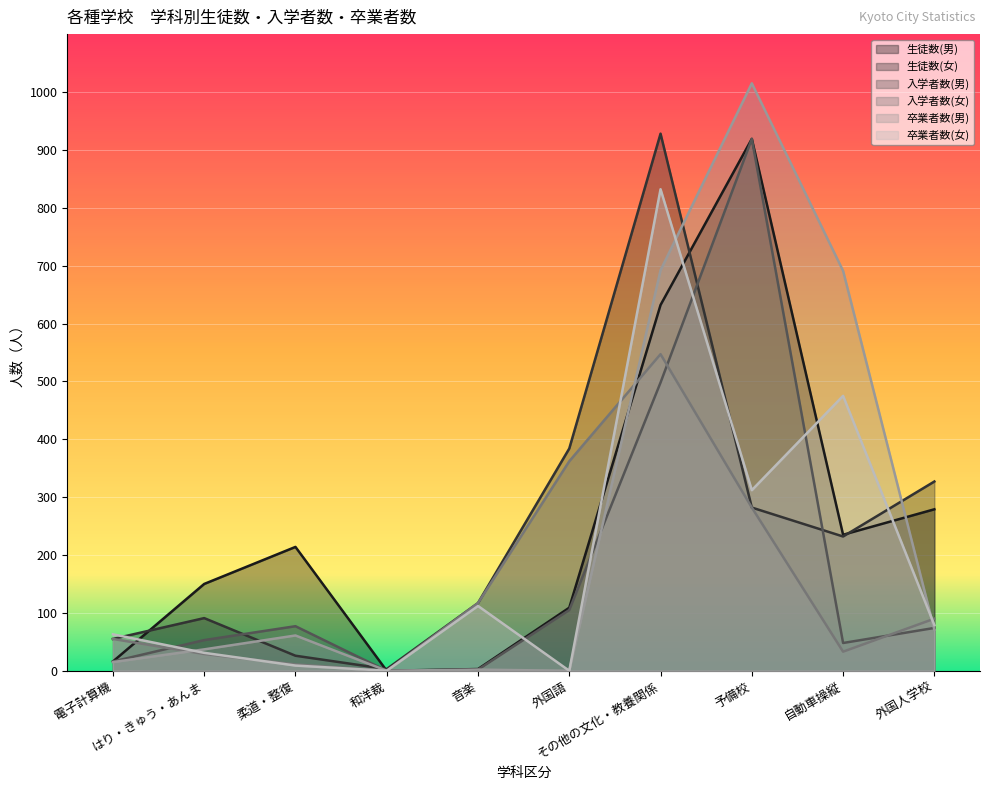

Reading left to right, extract all data points from this chart.

生徒数(男): 16	150	214	0	3	109	632	919	235	279
生徒数(女): 55	91	26	3	117	384	928	282	232	327
入学者数(男): 16	53	77	0	2	105	498	919	48	74
入学者数(女): 55	29	11	0	117	362	547	282	33	90
卒業者数(男): 15	37	61	0	2	0	692	1015	691	71
卒業者数(女): 63	31	9	0	112	0	832	312	475	79